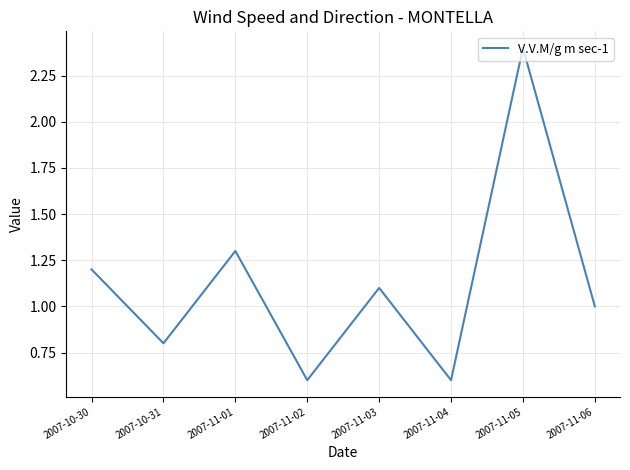

The chart shows a value of 1.0 at 2007-11-06. True or false?

True